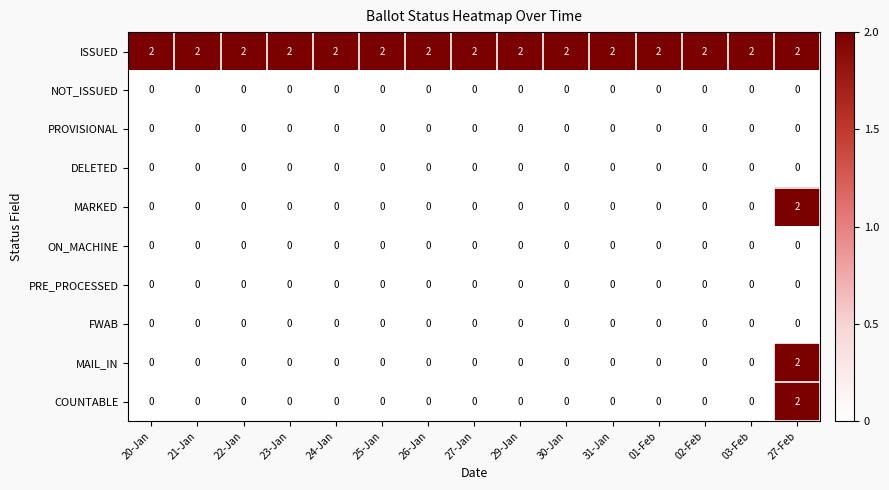

True or false: ON_MACHINE has a value of 0 at 26-Jan.

True